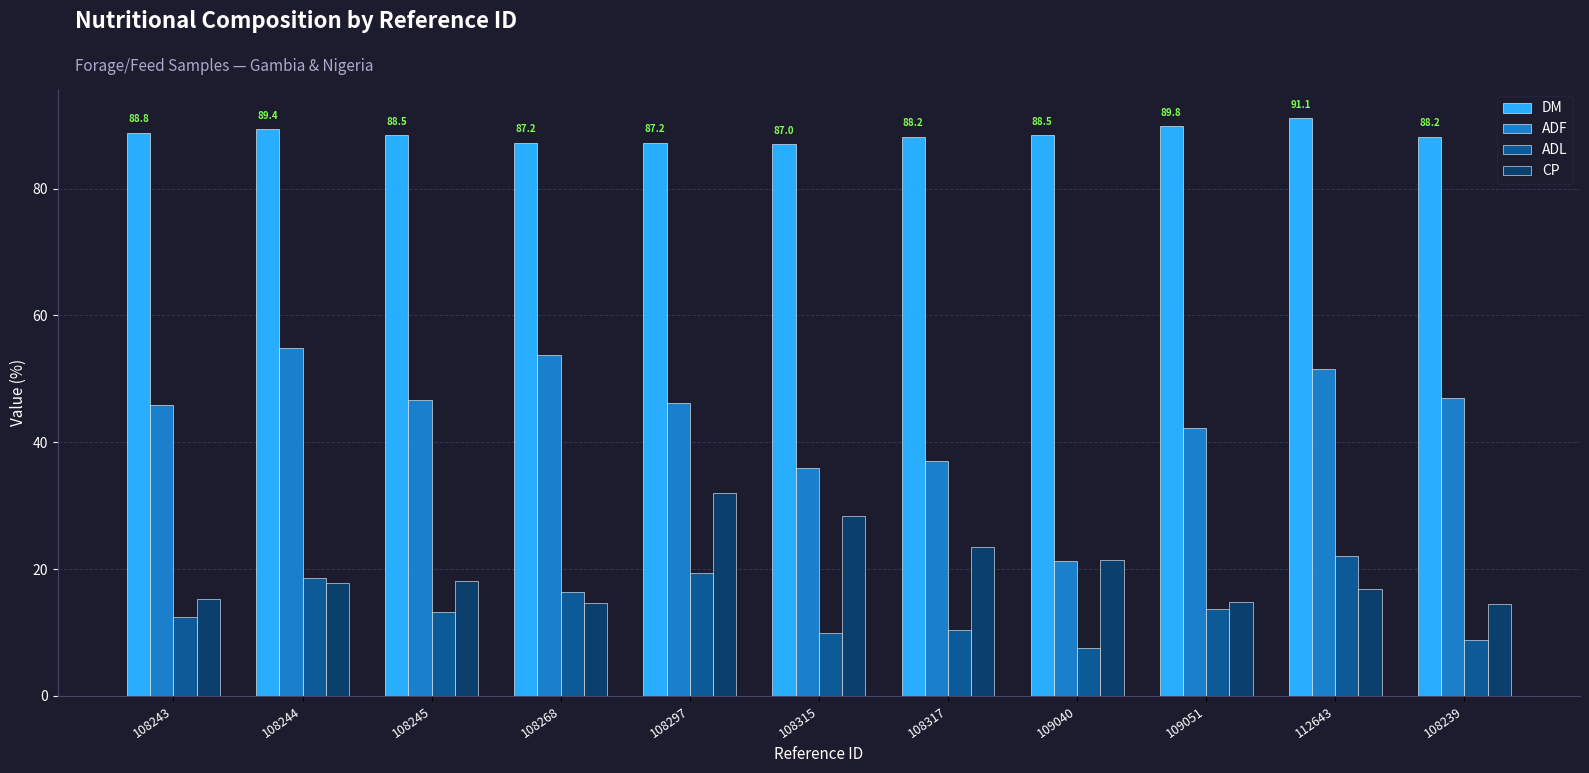

How many categories are shown in the chart?

11